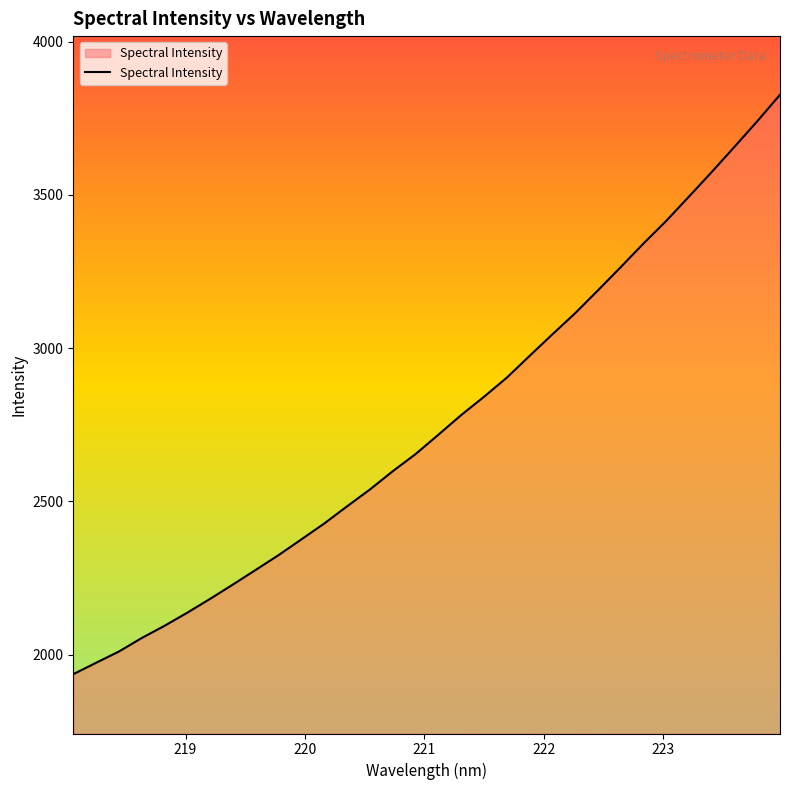

What is the difference between the second highest and minimum values?

1804.0